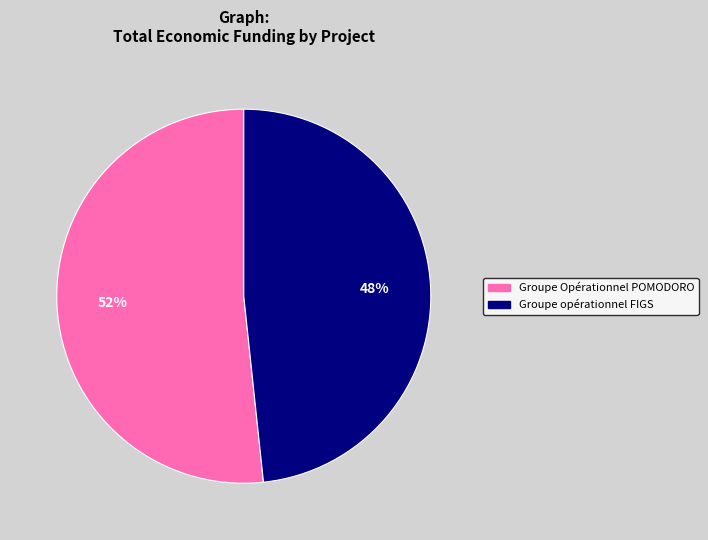

Is it true that Groupe Opérationnel POMODORO is 40% of the pie?

False